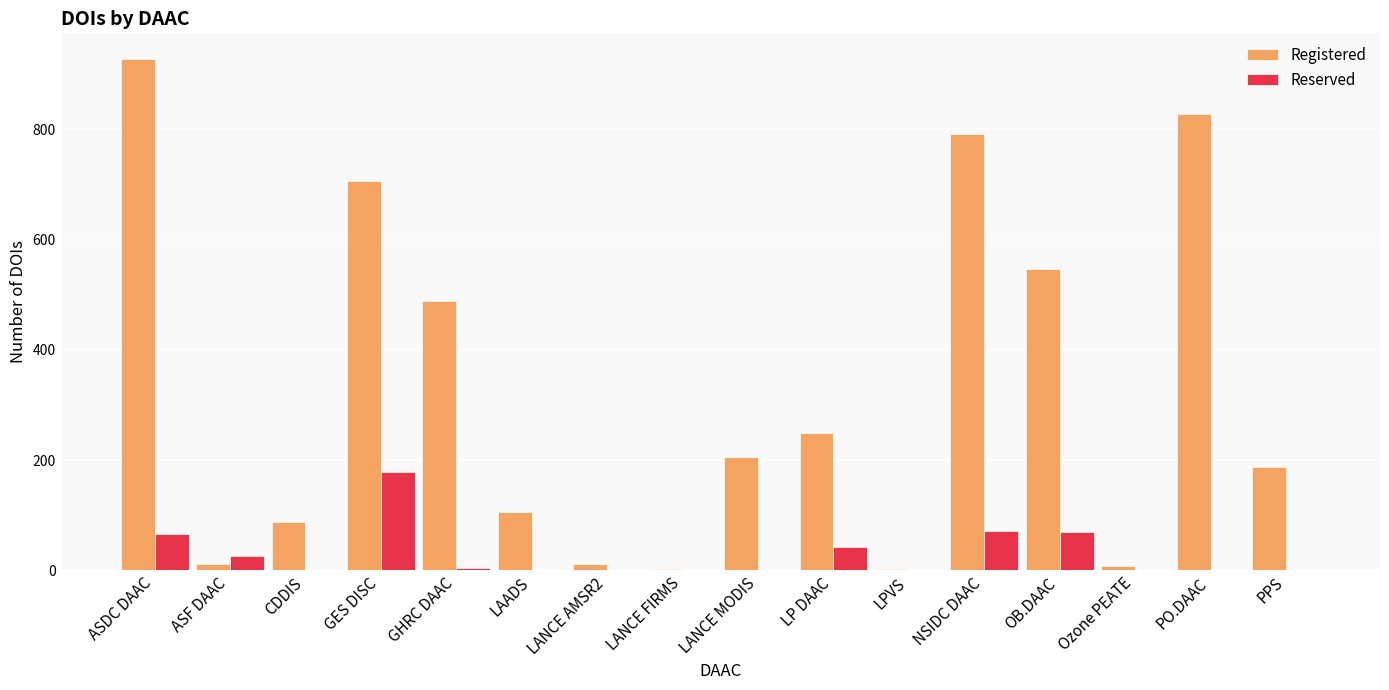

The Registered series shows 106 at LAADS. True or false?

True